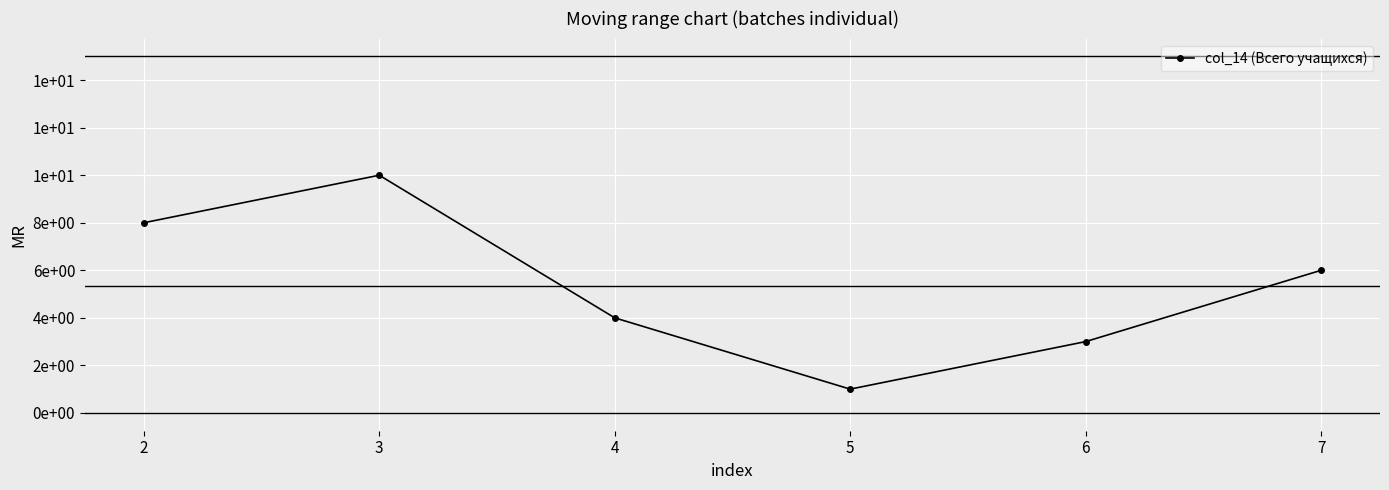

What is the greatest value displayed?

10